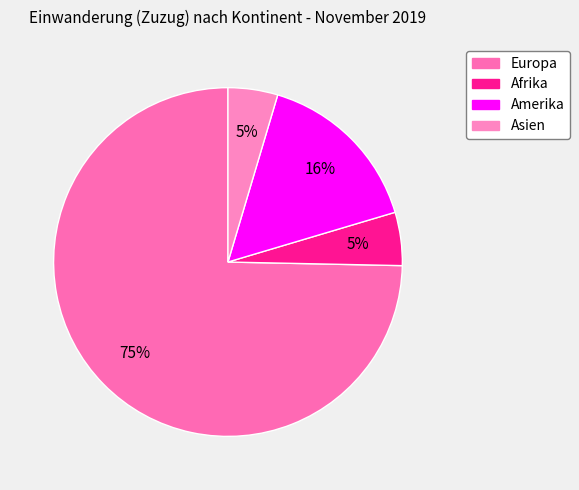

Is it true that Amerika is 16% of the pie?

True